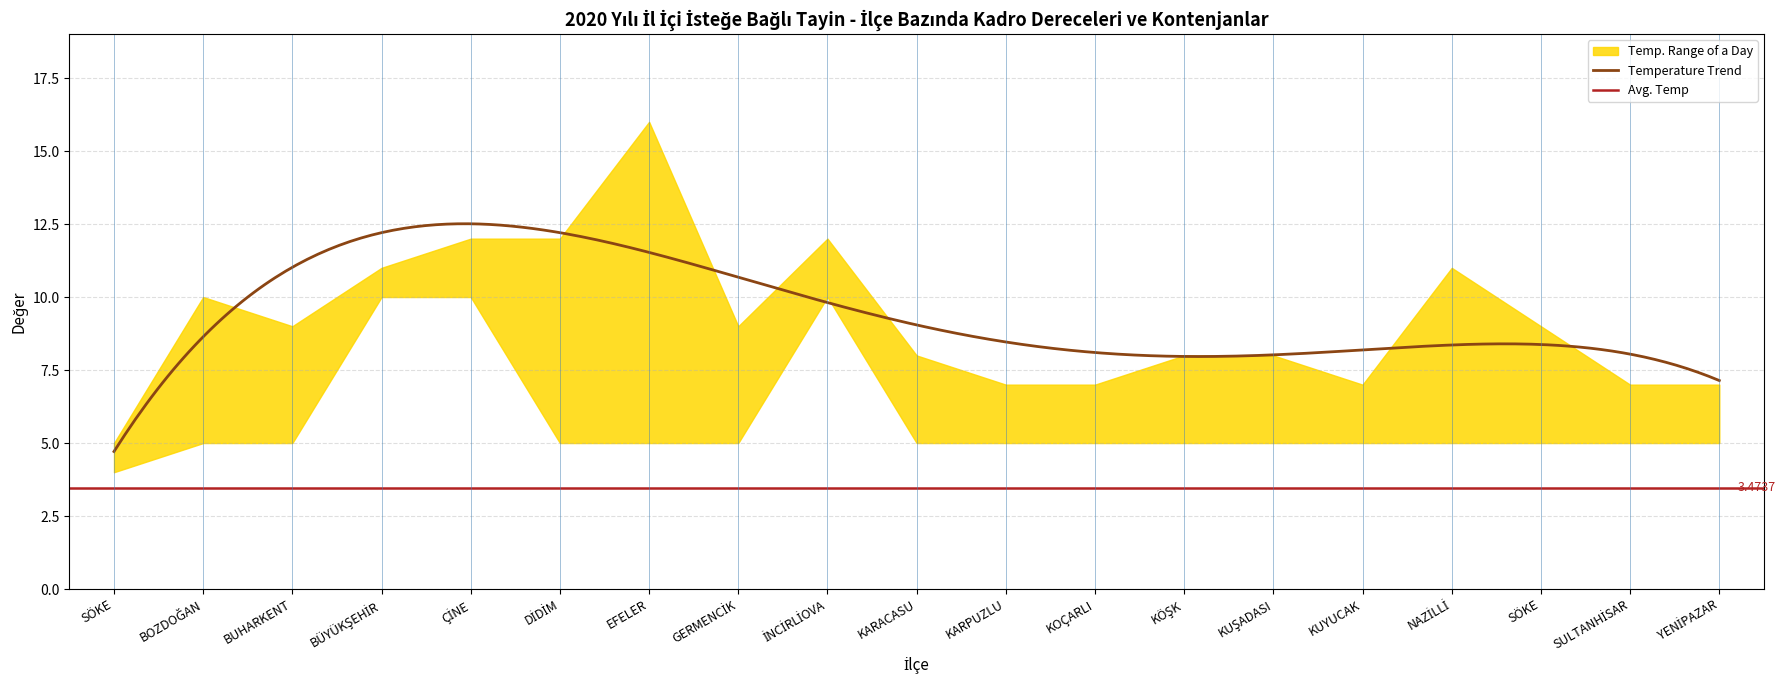

Is the value of KONTENJAN at BOZDOĞAN greater than the value of KADRO DERECESİ at KARACASU?

No